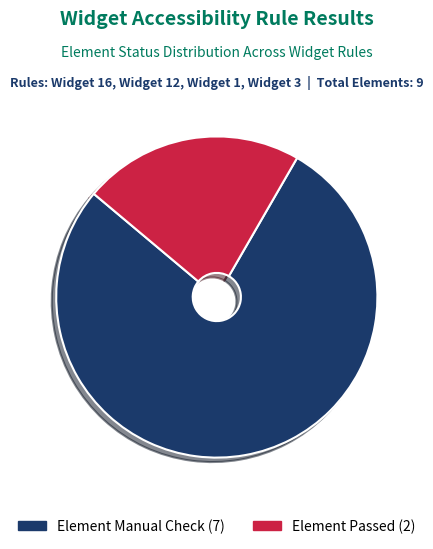

Is there a majority slice in this chart?

Yes